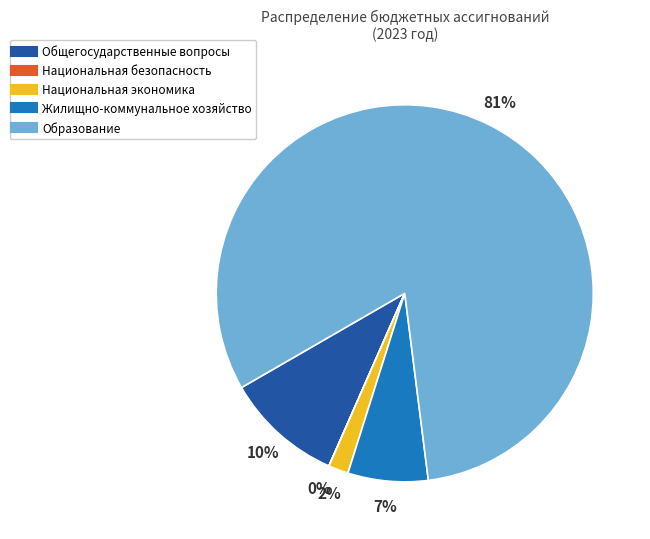

The Жилищно-коммунальное хозяйство slice represents 7% of the pie. True or false?

True